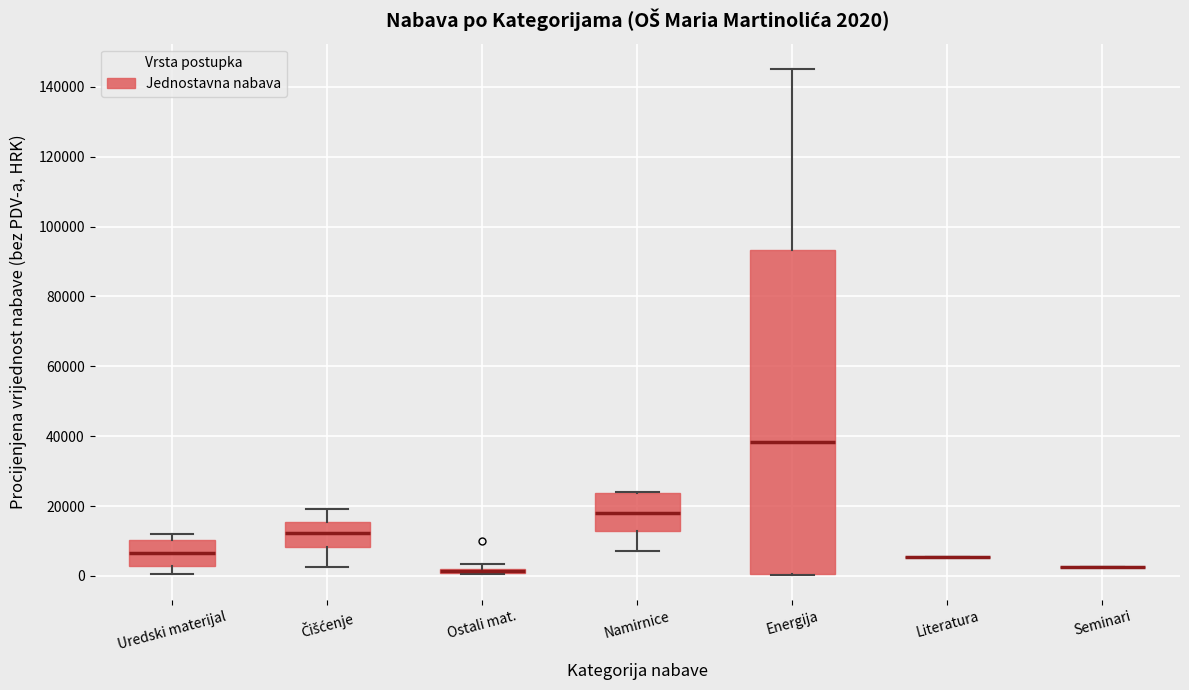

Which box is the tallest, from its lower edge to its upper edge?

Energija